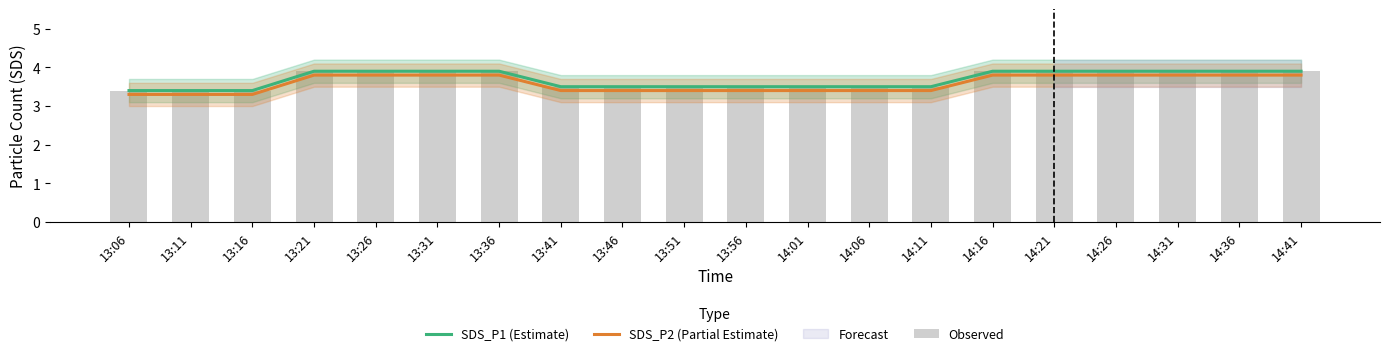

Reading left to right, list all the values displayed in this chart.

SDS_P1 (Estimate): 3.4	3.4	3.4	3.9	3.9	3.9	3.9	3.5	3.5	3.5	3.5	3.5	3.5	3.5	3.9	3.9	3.9	3.9	3.9	3.9
SDS_P2 (Partial Estimate): 3.3	3.3	3.3	3.8	3.8	3.8	3.8	3.4	3.4	3.4	3.4	3.4	3.4	3.4	3.8	3.8	3.8	3.8	3.8	3.8
Observed: 3.4	3.4	3.4	3.9	3.9	3.9	3.9	3.5	3.5	3.5	3.5	3.5	3.5	3.5	3.9	3.9	3.9	3.9	3.9	3.9